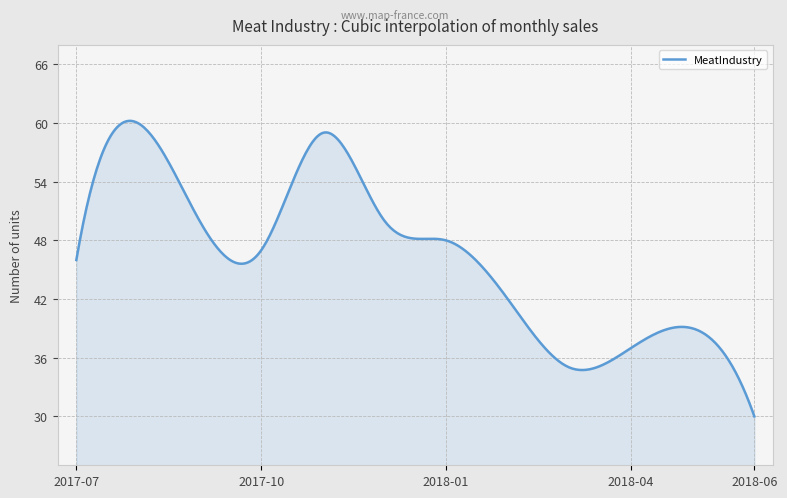

How many lines are shown in the chart?

1